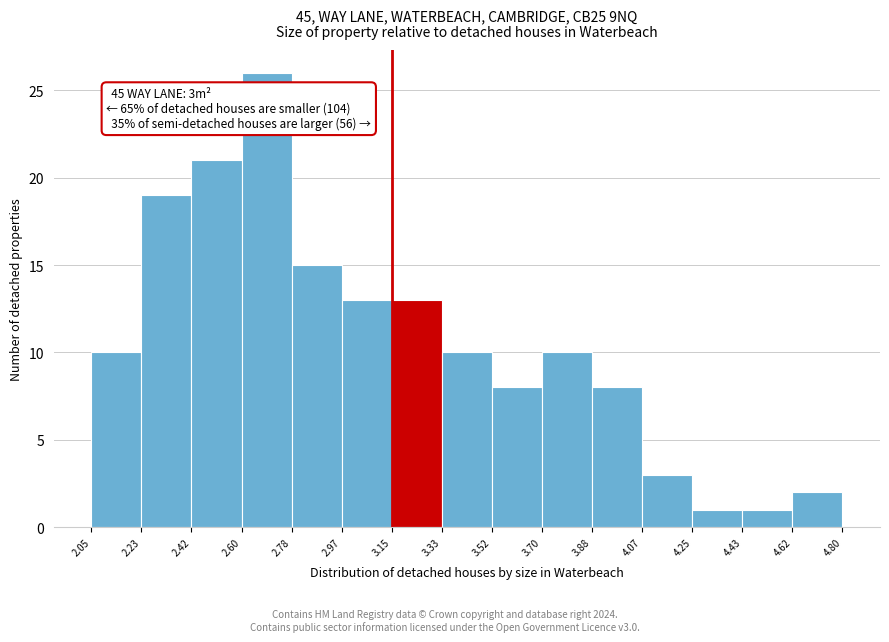

Over which range of the x-axis is the bar tallest?

2.60 to 2.78